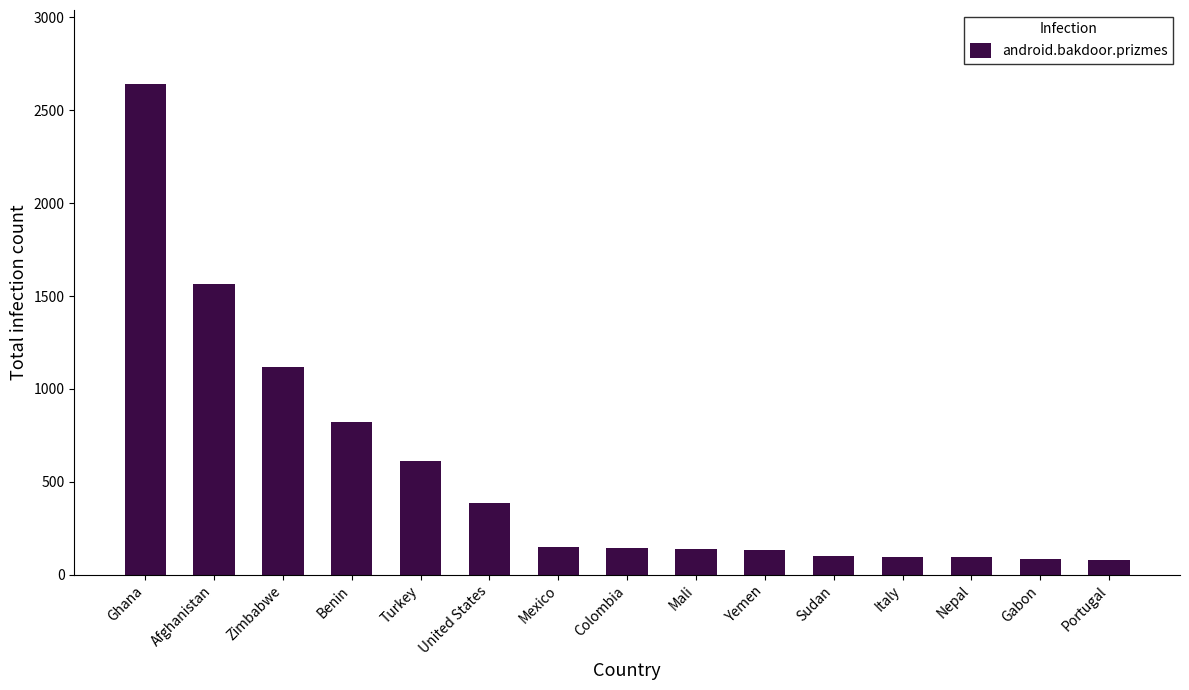

What is the label of the 15th bar from the left?

Portugal